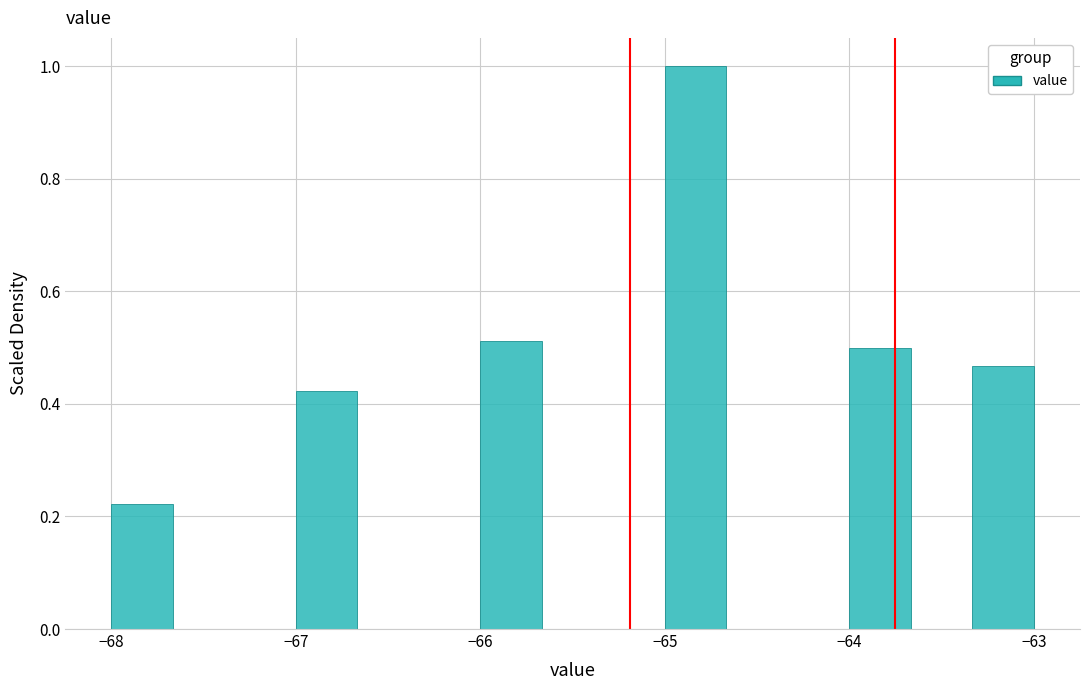

Around what value on the x-axis is the tallest bar? Give the approximate position of its centre, as read against the axis.

-64.8